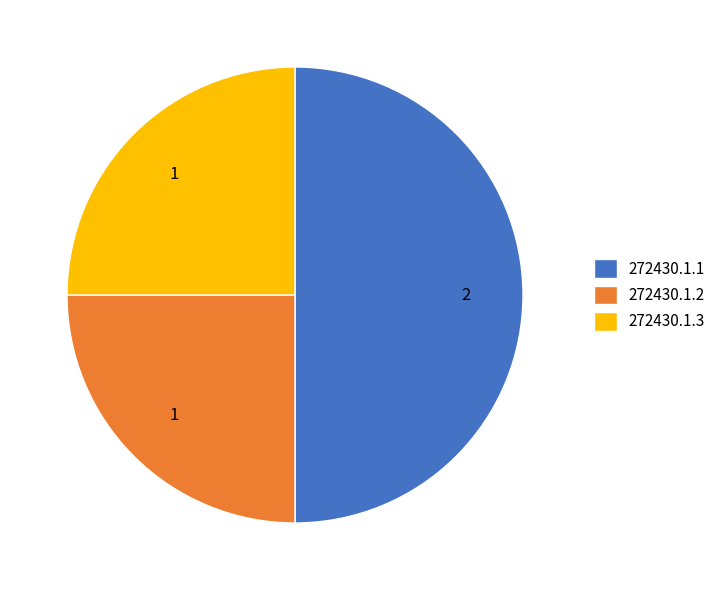

Which category has the biggest portion of the pie?

272430.1.1